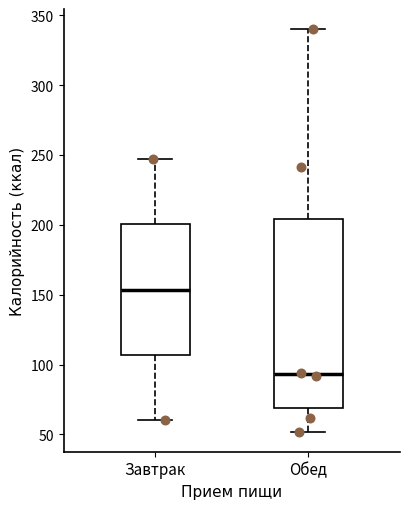

Where is the lower edge of the box for Обед on the y-axis? The values are not printed on the chart, so give them approximately, as read against the axis.

70